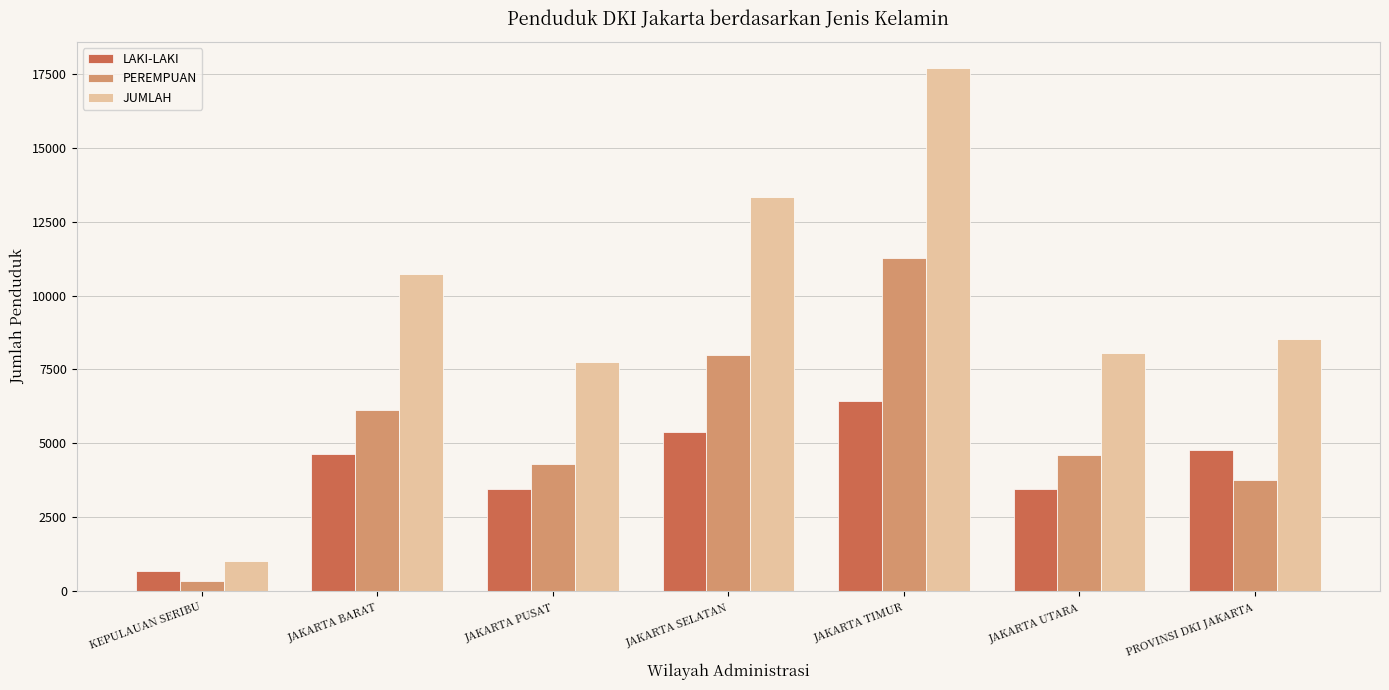

What value does the PEREMPUAN series have at JAKARTA SELATAN?

7985